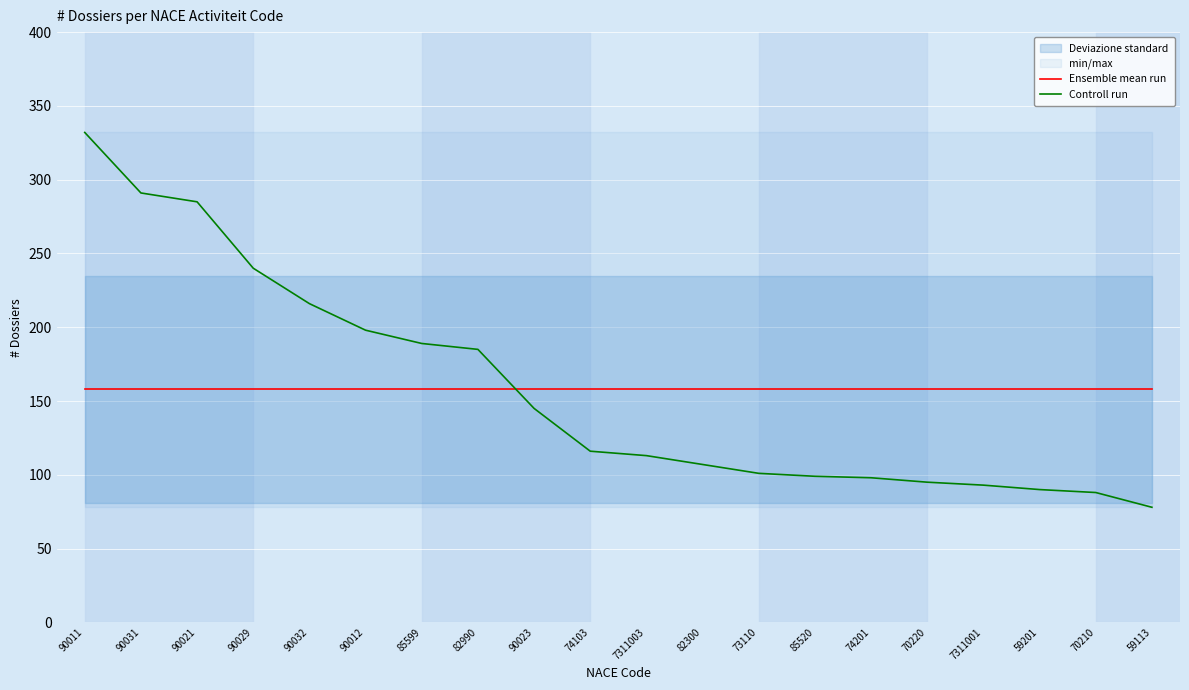

What is the highest value of the Ensemble mean run series?

157.9